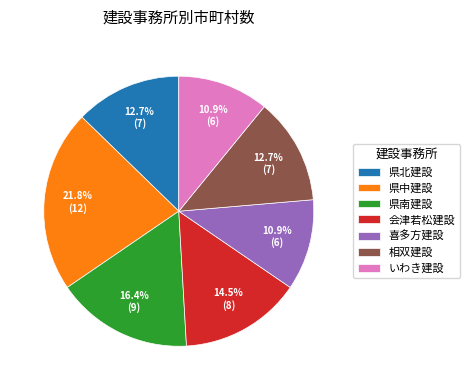

To the nearest percent, what is the combined percentage of 県中建設 and いわき建設?

33%